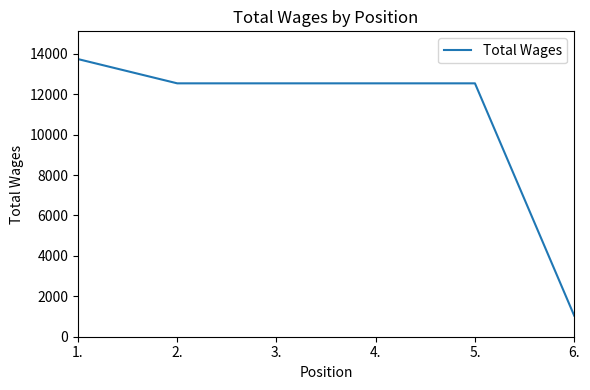

What is the difference between the second highest and minimum values?

11495